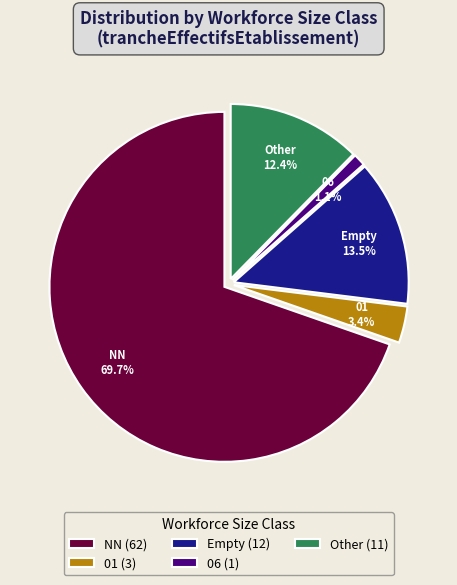

Rank the categories by value from highest to lowest.

NN (62), Empty (12), Other (11), 01 (3), 06 (1)